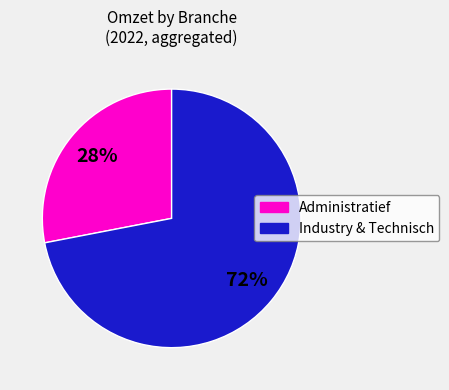

To the nearest percent, what is the difference between the largest and smallest slice percentages?

44%